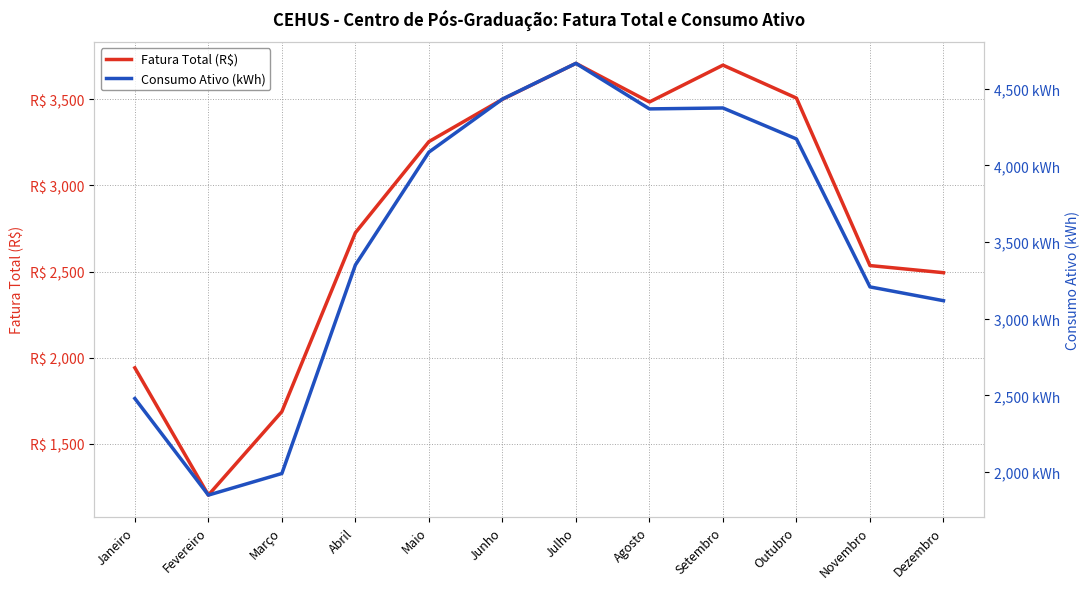

What is the average value of the Consumo Ativo (kWh) series?

3508.4